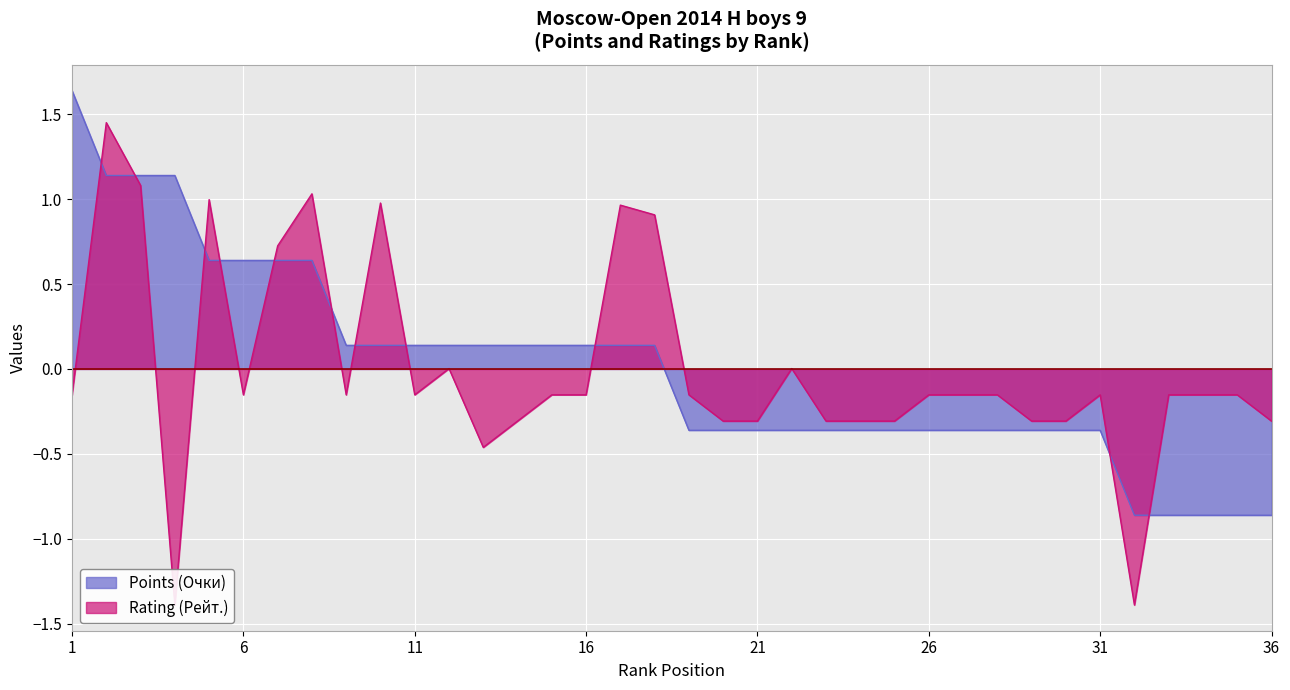

What is the approximate value of Points (Очки) at 11?

0.1